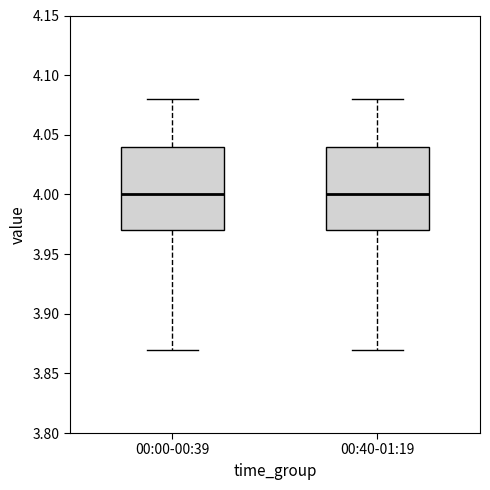

Reading left to right, transcribe this box plot: for each box, give where its median line is, the range the box spans, and where its two whiskers end, as read against the y-axis. The values are not printed on the chart, so give them approximately, as read against the axis.

00:00-00:39: median 4.00, box 3.97 to 4.04, whiskers 3.87 to 4.08
00:40-01:19: median 4.00, box 3.97 to 4.04, whiskers 3.87 to 4.08